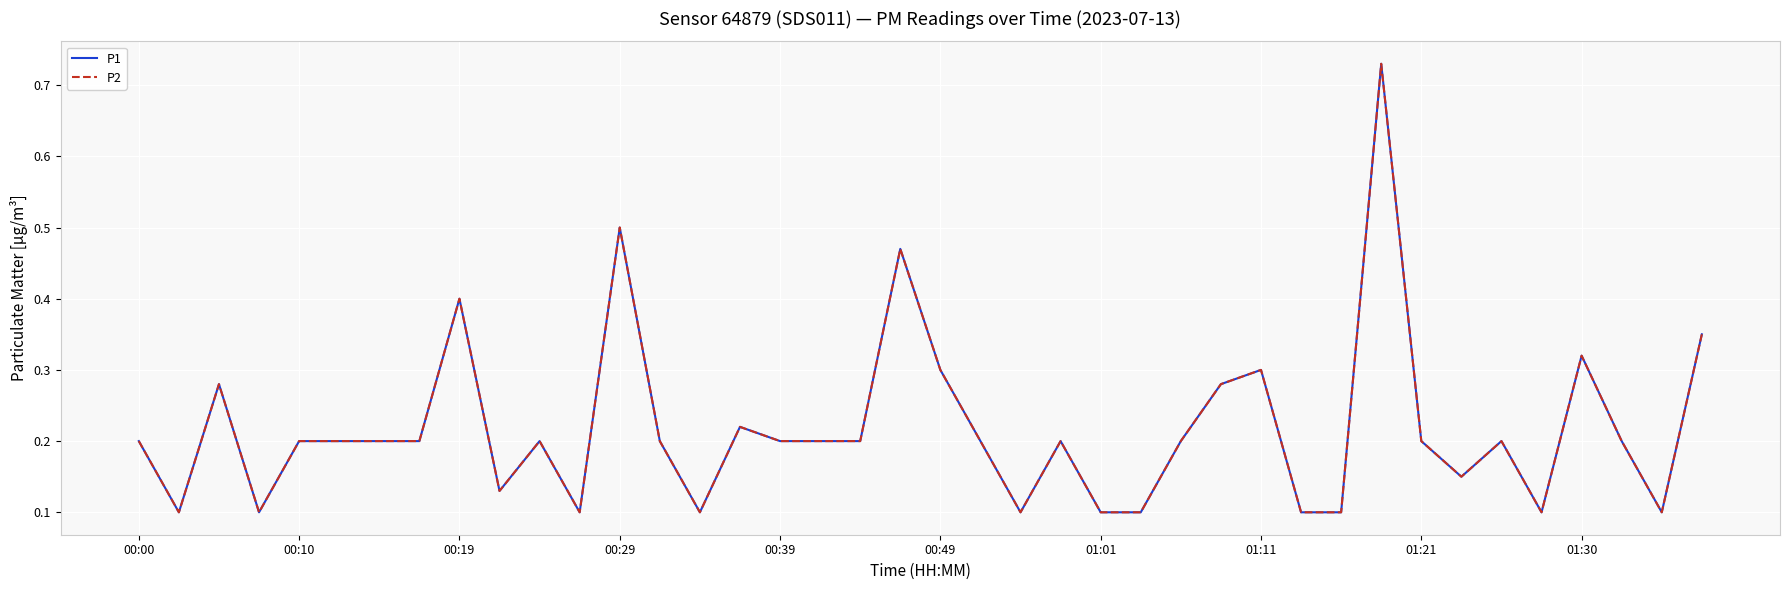

Reading left to right, extract all data points from this chart.

P1: 0.2	0.1	0.3	0.1	0.2	0.2	0.2	0.2	0.4	0.1	0.2	0.1	0.5	0.2	0.1	0.2	0.2	0.2	0.2	0.5	0.3	0.2	0.1	0.2	0.1	0.1	0.2	0.3	0.3	0.1	0.1	0.7	0.2	0.1	0.2	0.1	0.3	0.2	0.1	0.3
P2: 0.2	0.1	0.3	0.1	0.2	0.2	0.2	0.2	0.4	0.1	0.2	0.1	0.5	0.2	0.1	0.2	0.2	0.2	0.2	0.5	0.3	0.2	0.1	0.2	0.1	0.1	0.2	0.3	0.3	0.1	0.1	0.7	0.2	0.1	0.2	0.1	0.3	0.2	0.1	0.3